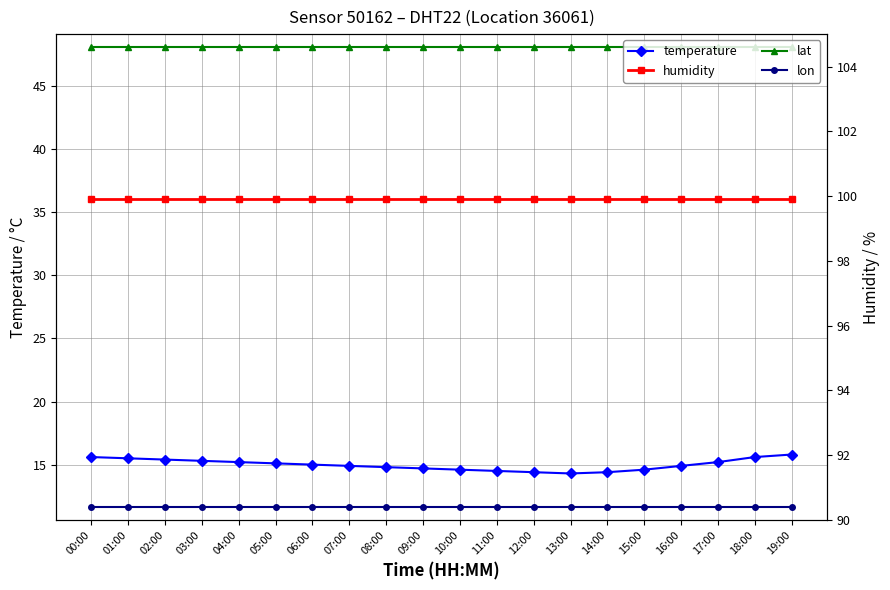

What is the value of the humidity point at the 1st from the left?

99.9